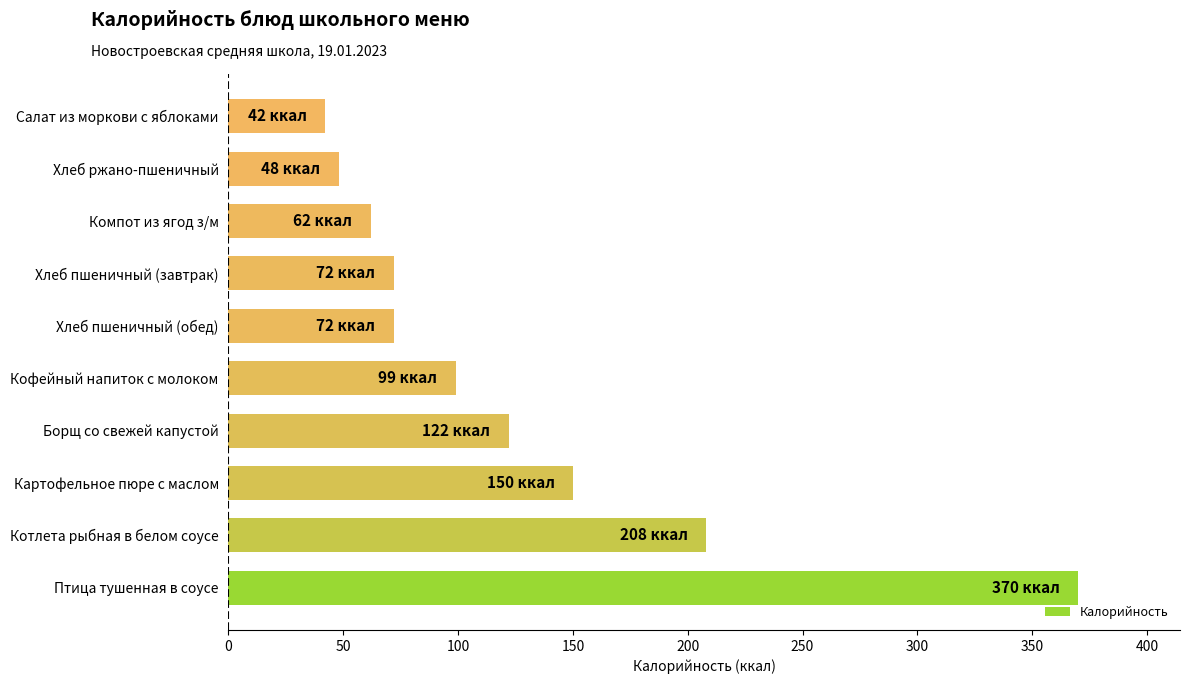

Reading bottom to top, transcribe all the data shown in this chart.

370	208	150	122	99	72	72	62	48	42